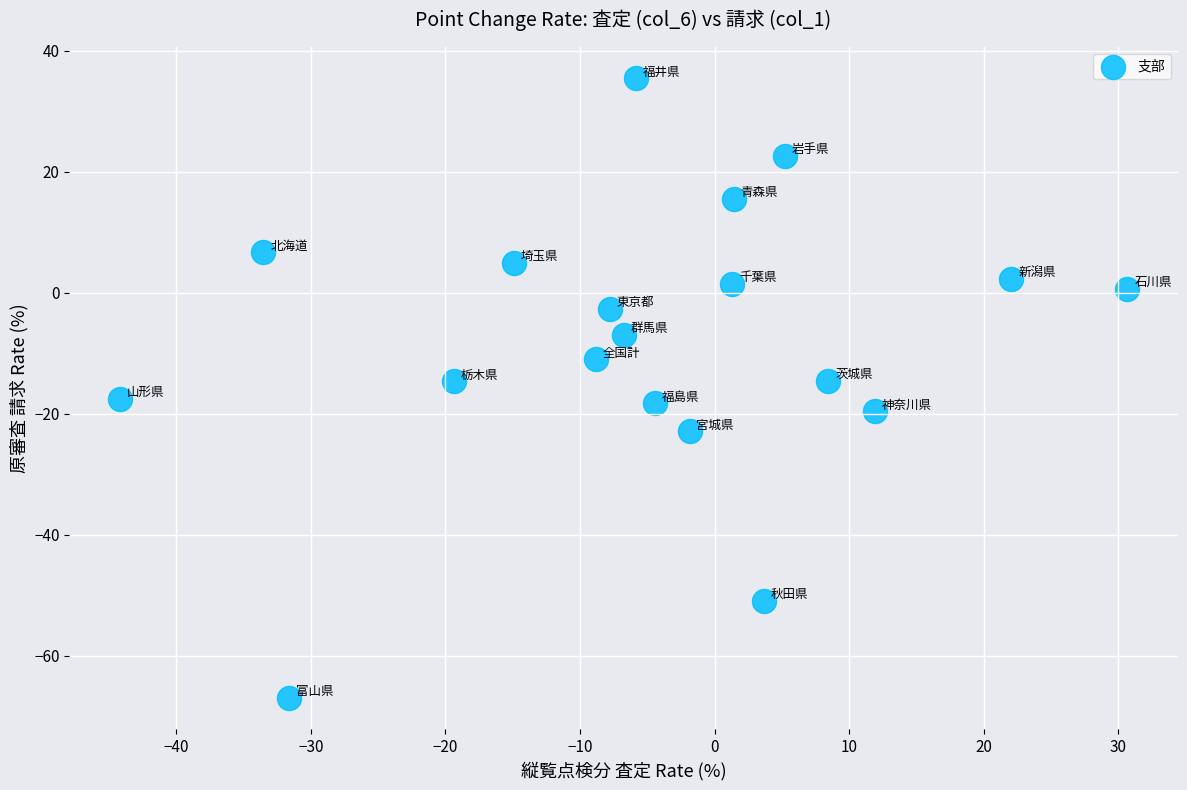

What is the range of Y values (max minus min)?

102.5